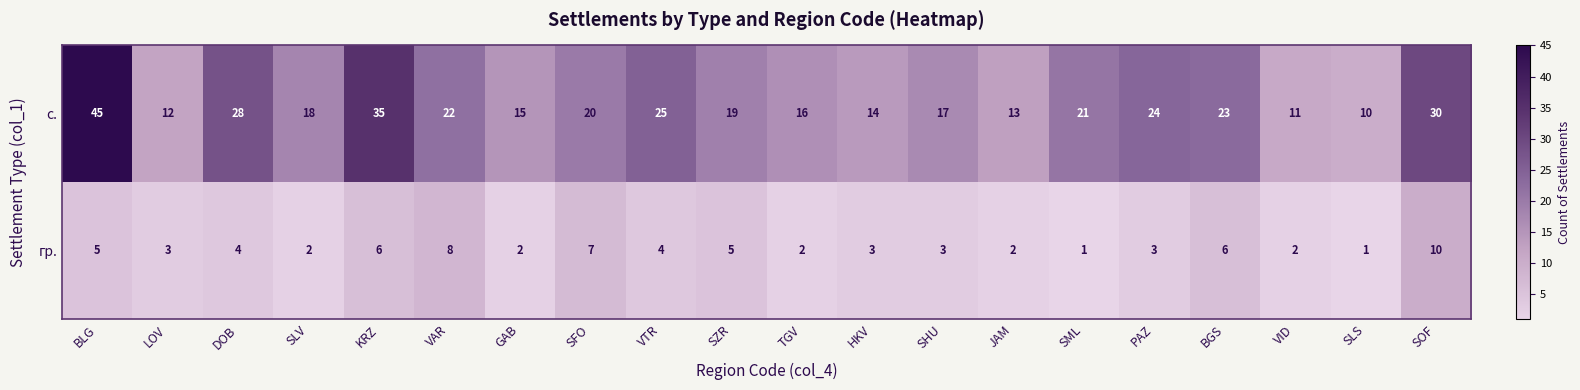

Count the number of categories in the chart.

20